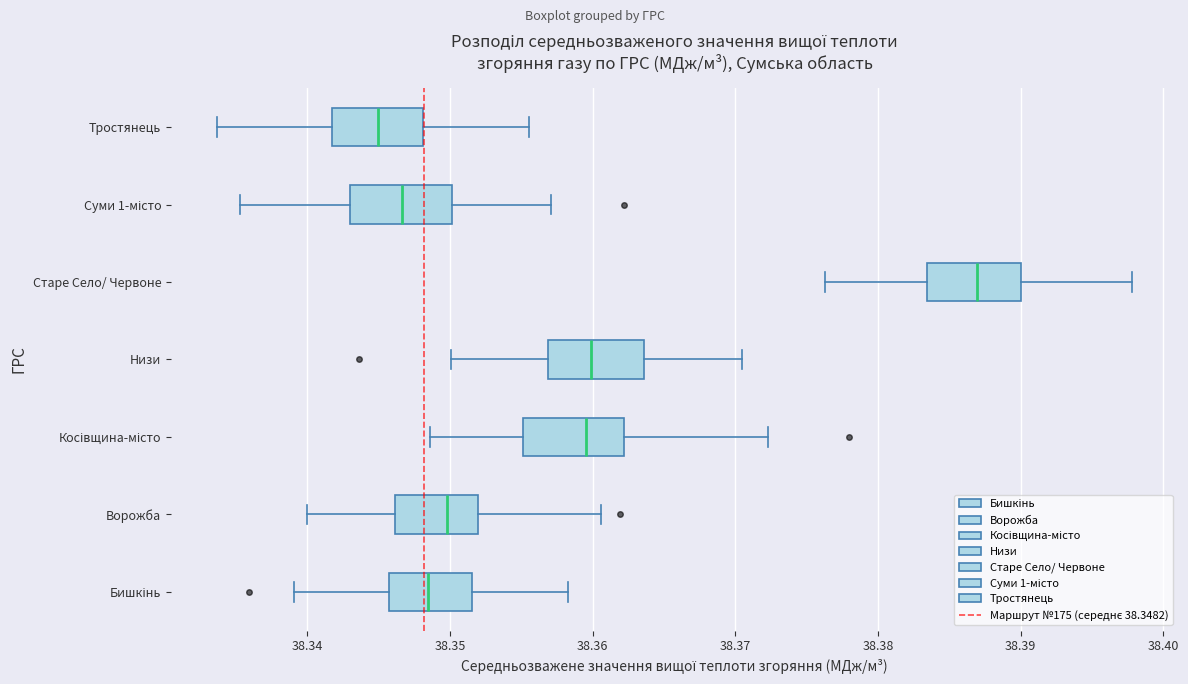

Which box has the furthest to the left median line?

Тростянець